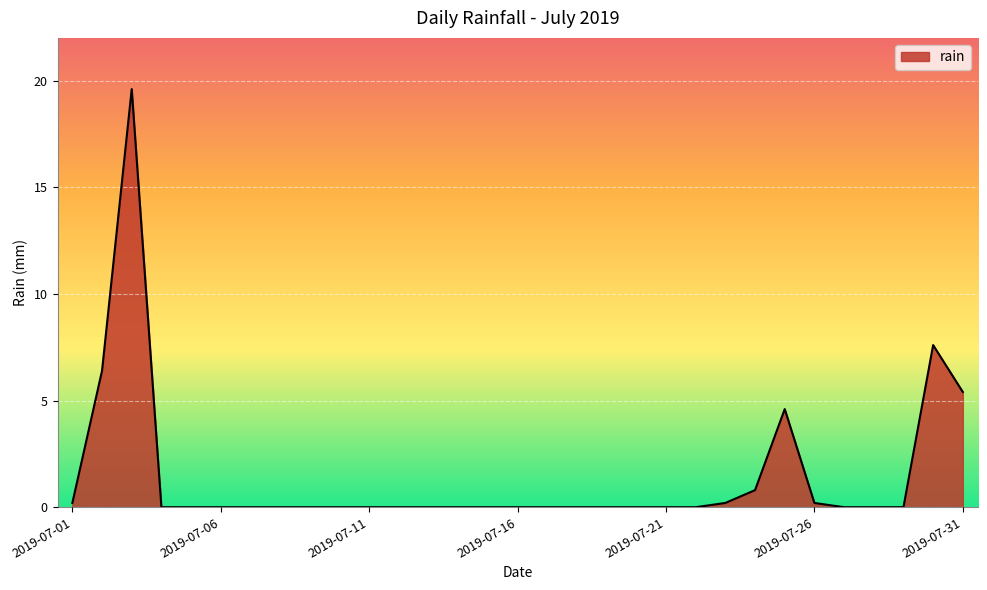

Reading left to right, transcribe all the data shown in this chart.

0.2	6.4	19.6	0.0	0.0	0.0	0.0	0.0	0.0	0.0	0.0	0.0	0.0	0.0	0.0	0.0	0.0	0.0	0.0	0.0	0.0	0.0	0.2	0.8	4.6	0.2	0.0	0.0	0.0	7.6	5.4